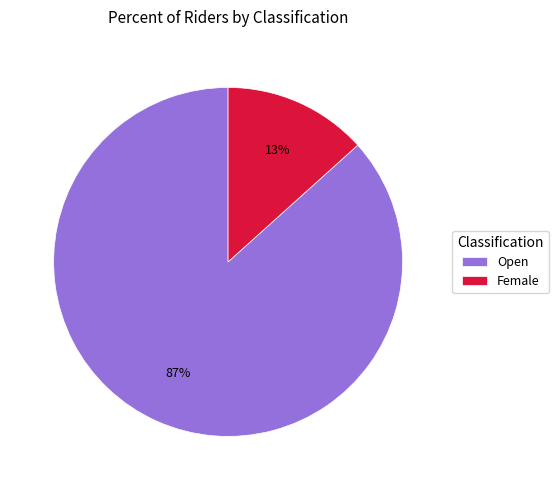

The Female slice represents 8% of the pie. True or false?

False